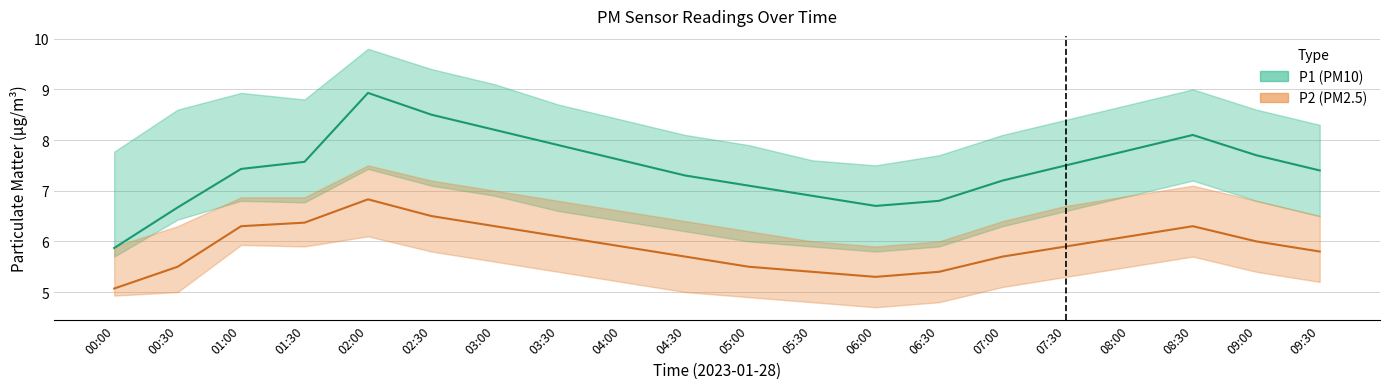

Is it true that P1 equals 2.5 at 09:30?

False